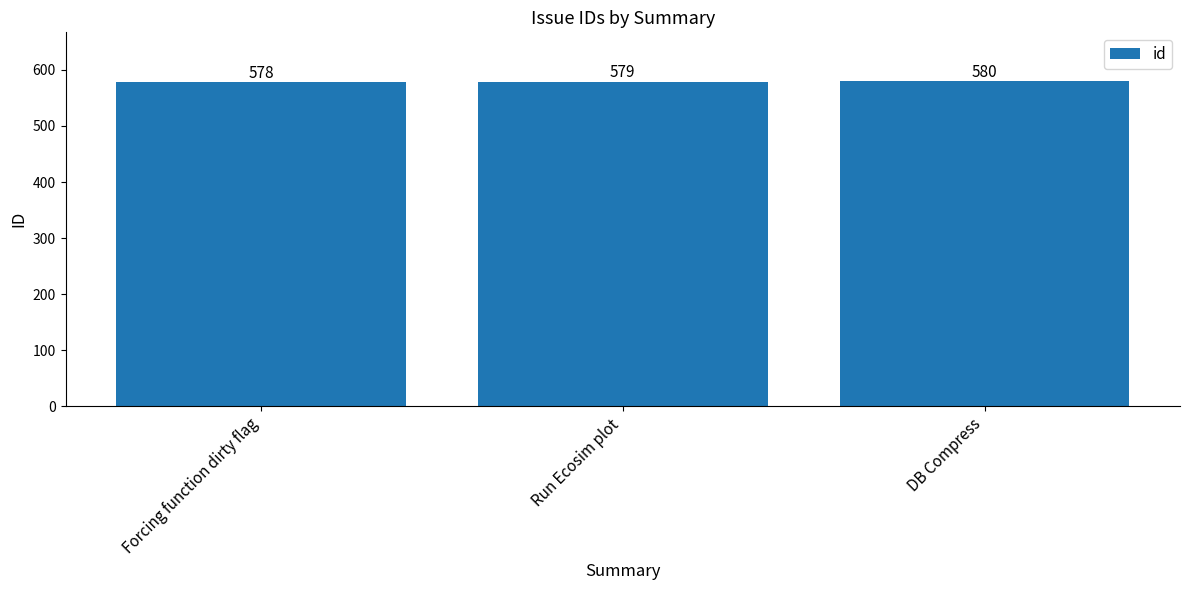

Reading left to right, what are all the values shown in this chart?

Forcing function dirty flag=578	Run Ecosim plot=579	DB Compress=580